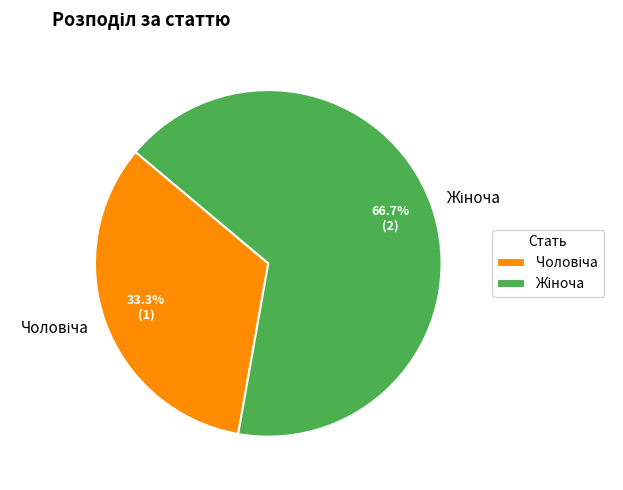

Is there a majority slice in this chart?

Yes